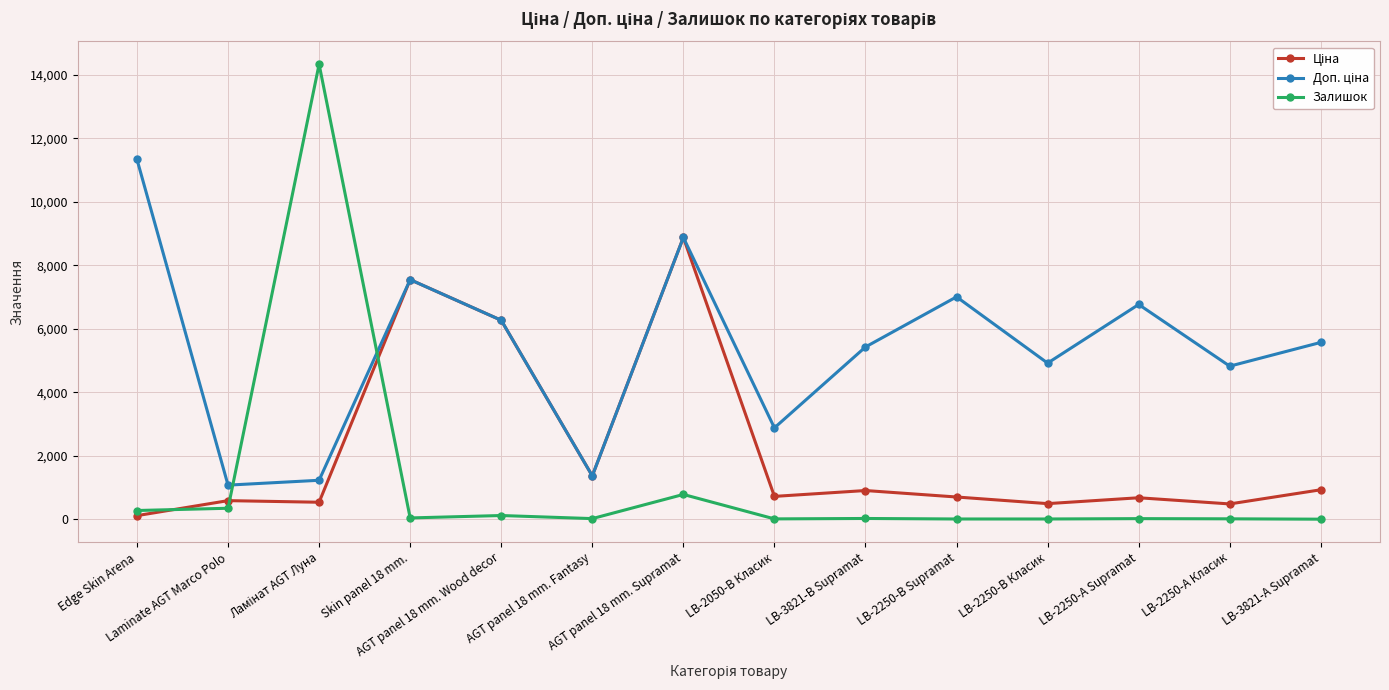

True or false: Залишок has more than 1 interior local peaks.

True